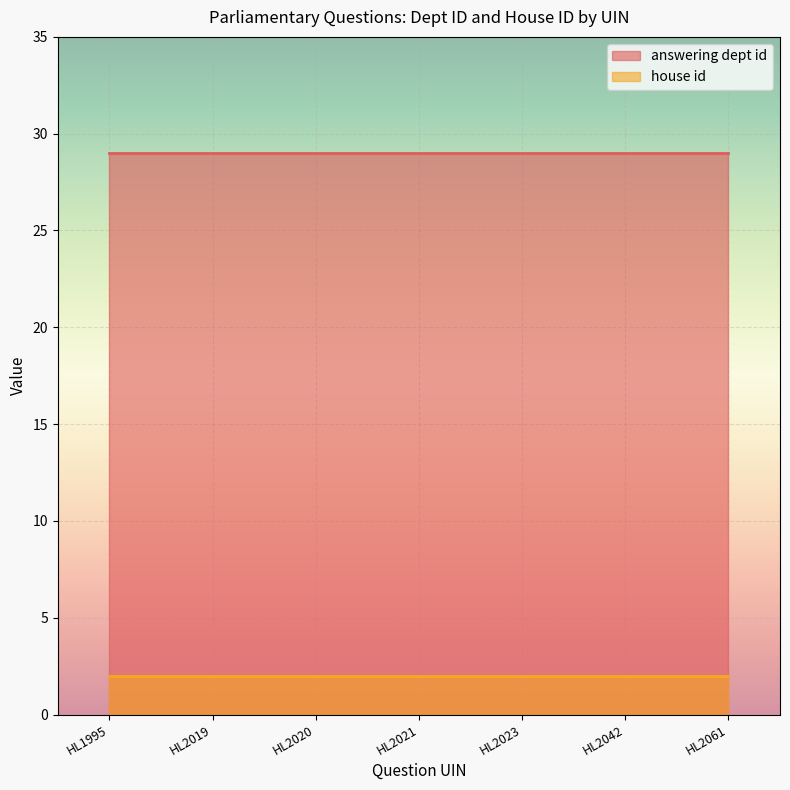

True or false: house id and answering dept id intersect in this chart.

False